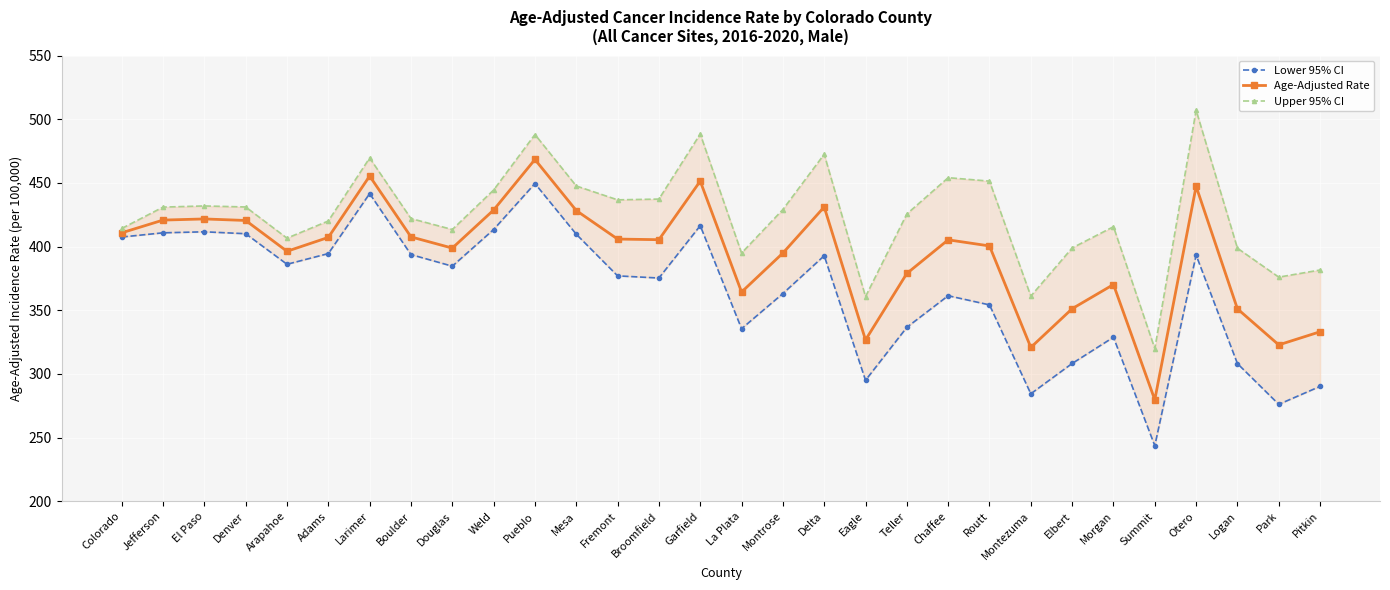

Reading left to right, transcribe all the data shown in this chart.

Lower 95% CI: 407.5	410.8	411.6	410.1	386.1	394.5	441.6	393.7	384.6	413.4	449.5	409.7	377.0	375.3	416.4	335.5	363.1	392.8	295.0	336.6	361.4	354.2	284.4	308.2	328.8	243.6	393.3	308.1	276.1	290.2
Age-Adjusted Rate: 410.8	420.8	421.7	420.5	396.3	407.2	455.4	407.6	398.8	428.7	468.4	428.3	405.9	405.4	451.4	364.3	394.9	431.1	326.7	378.9	405.3	400.5	320.8	351.2	370.2	279.7	447.3	351.1	322.8	333.1
Upper 95% CI: 414.2	431.0	431.9	431.1	406.6	420.1	469.6	422.0	413.4	444.4	488.0	447.6	436.7	437.3	488.4	394.9	429.1	472.5	360.7	425.6	454.1	451.4	361.1	398.9	415.6	319.9	507.1	398.7	376.0	381.6